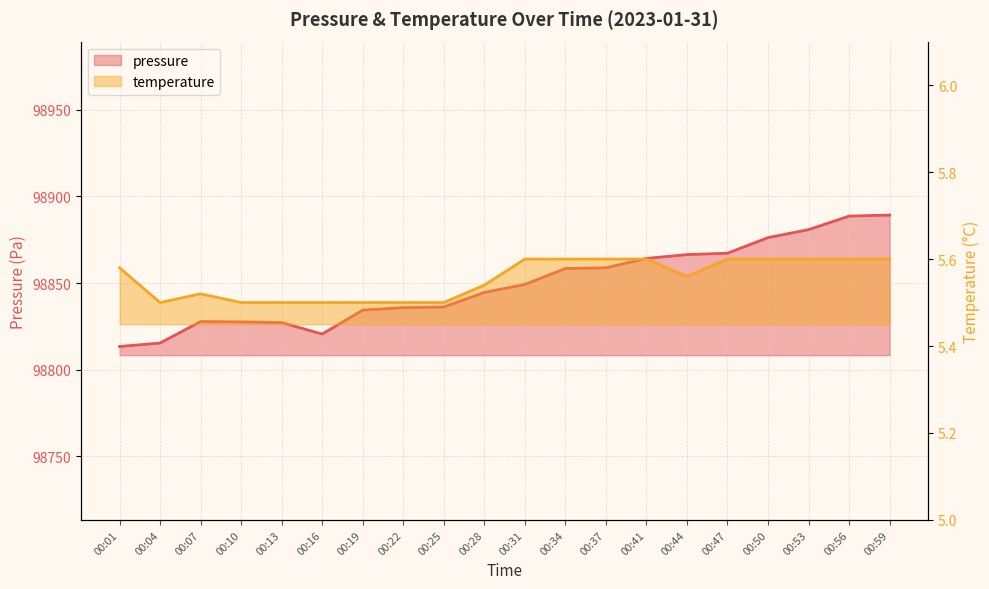

True or false: pressure has a value of 98889.2 at 00:59.

True